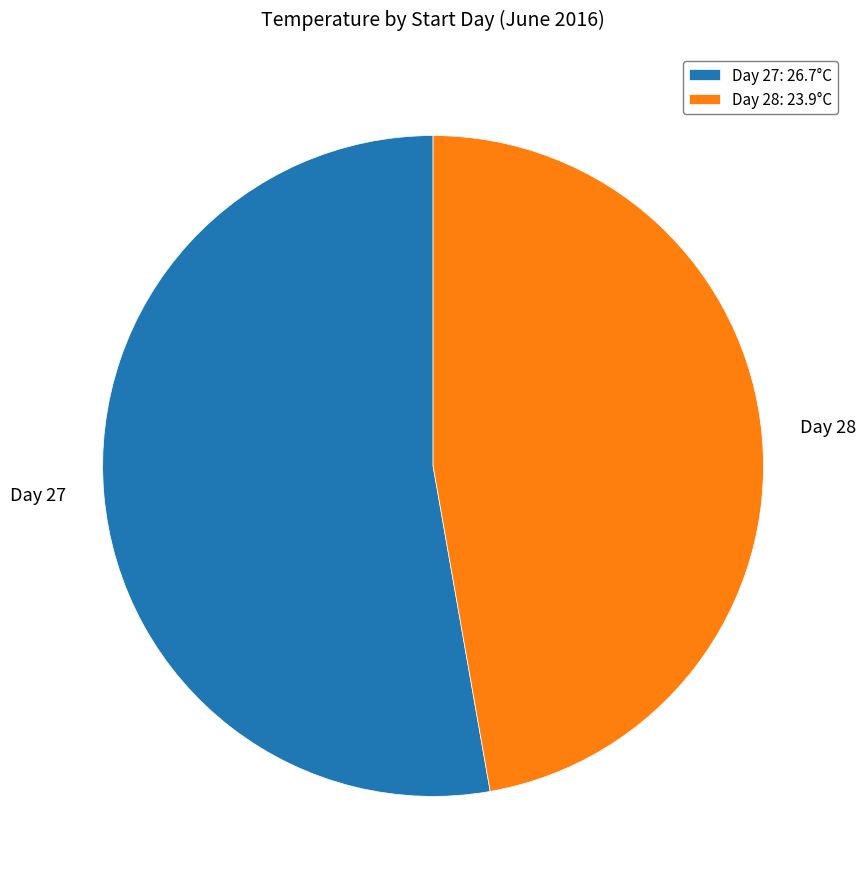

The Day 28 slice represents 60% of the pie. True or false?

False